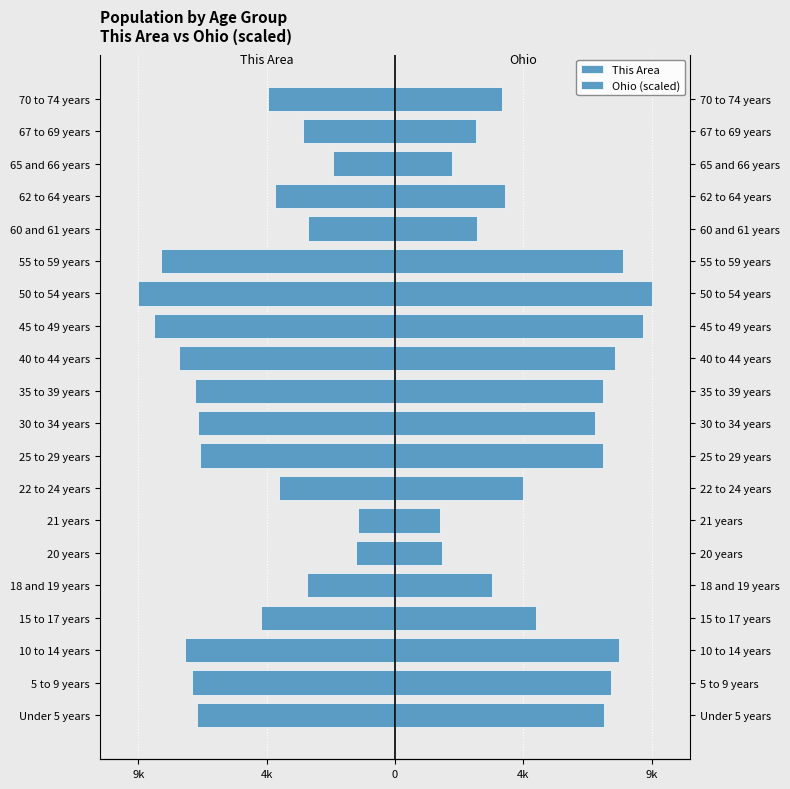

True or false: Ohio (scaled) has a value of 14620.3 at 50 to 54 years.

False